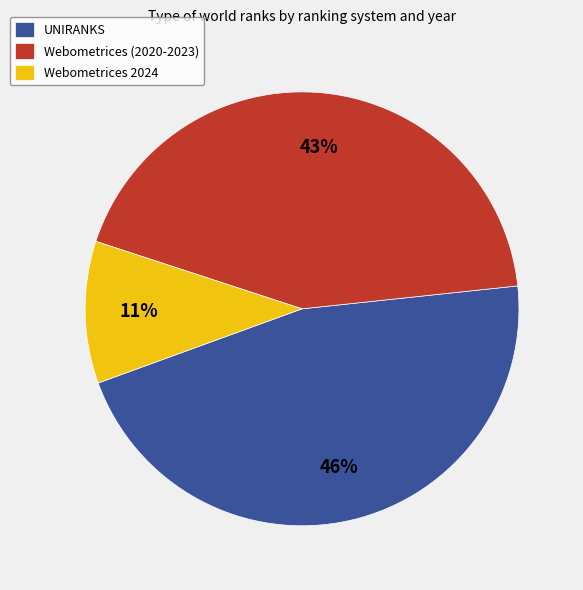

Is it true that Webometrices 2024 is 2% of the pie?

False